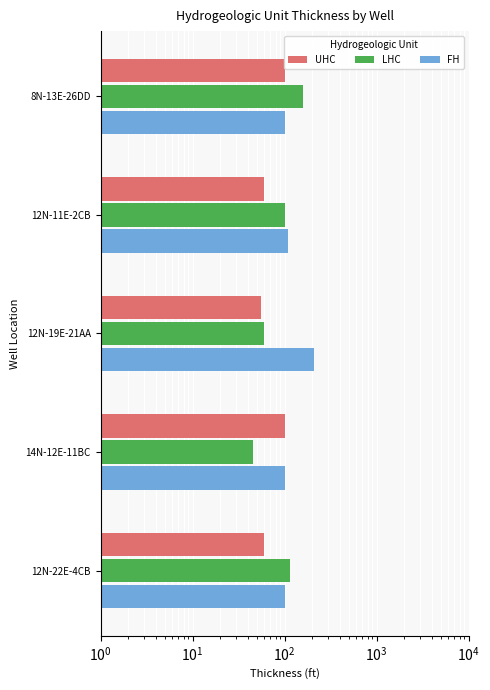

How many values in the UHC series are below 60?

1